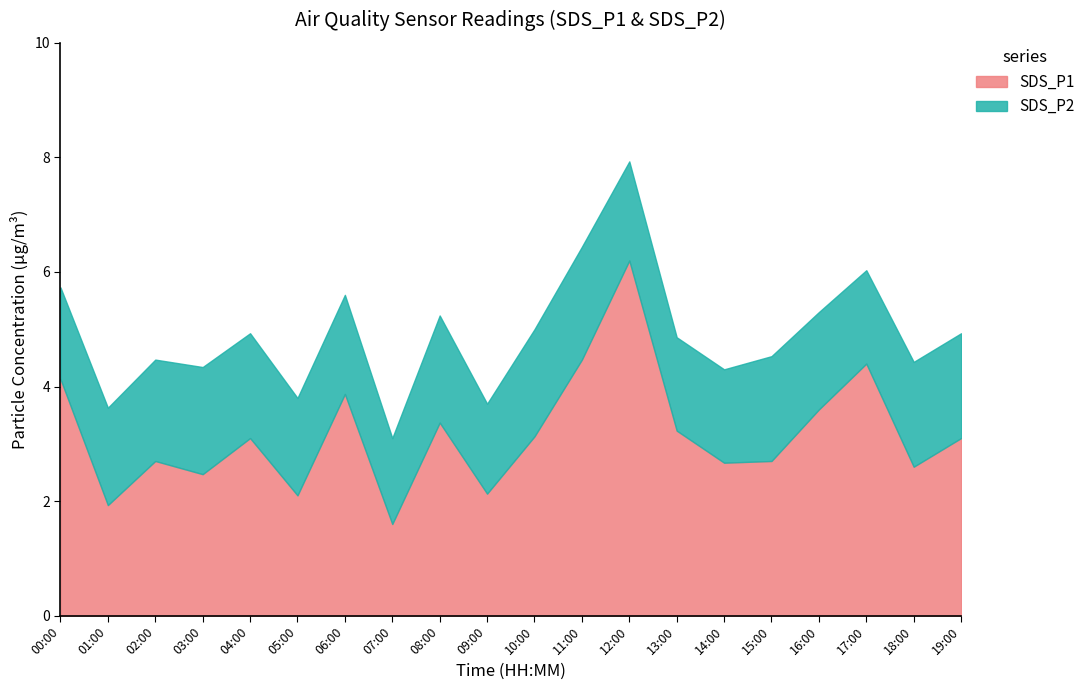

How many data points does each series have?

20